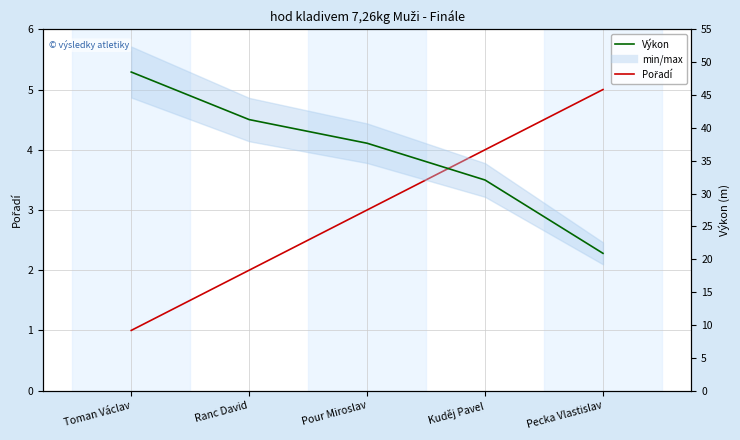

Reading right to left, transcribe all the data shown in this chart.

Pořadí: 5.0	4.0	3.0	2.0	1.0
Výkon: 20.9	32.1	37.7	41.3	48.5